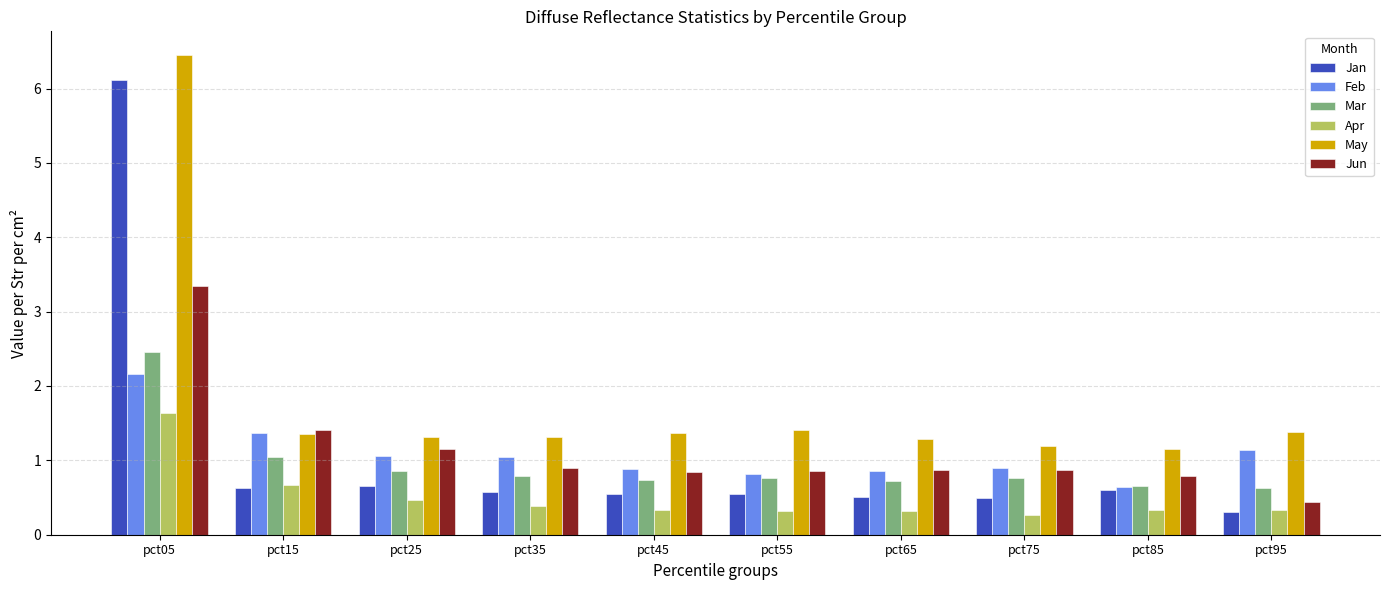

Which series has the largest range (max minus min)?

Jan